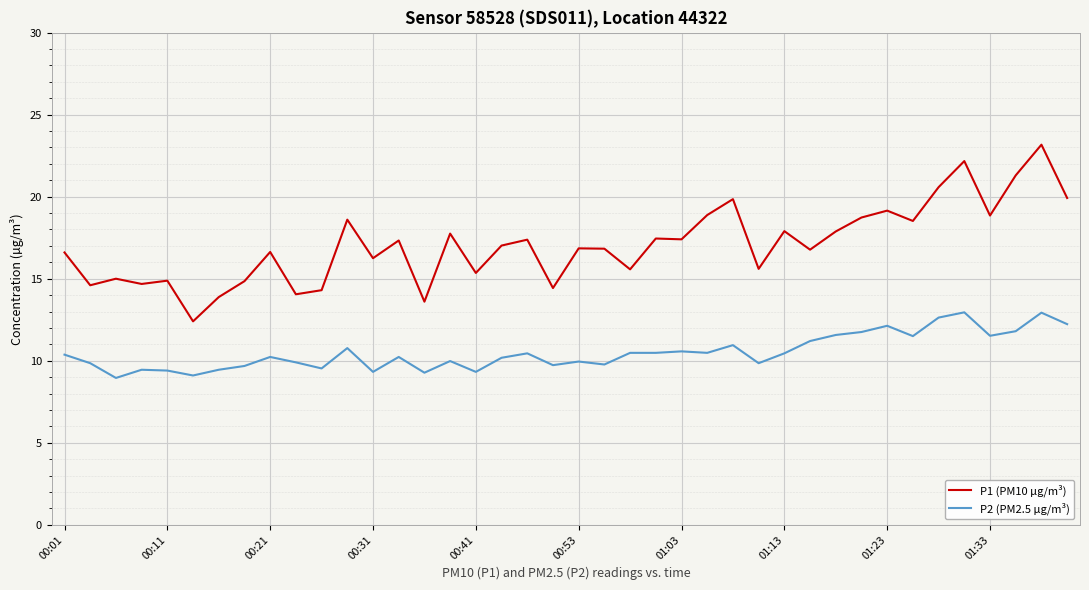

True or false: P1 (PM10 µg/m³) has more than 2 points higher than both neighbors.

True